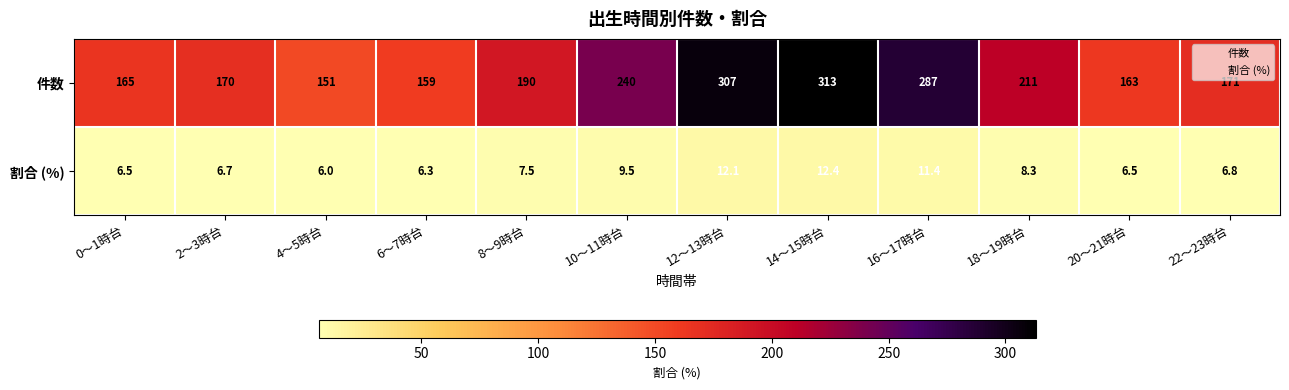

What is the difference between the 件数 values at 4～5時台 and 20～21時台?

12.0